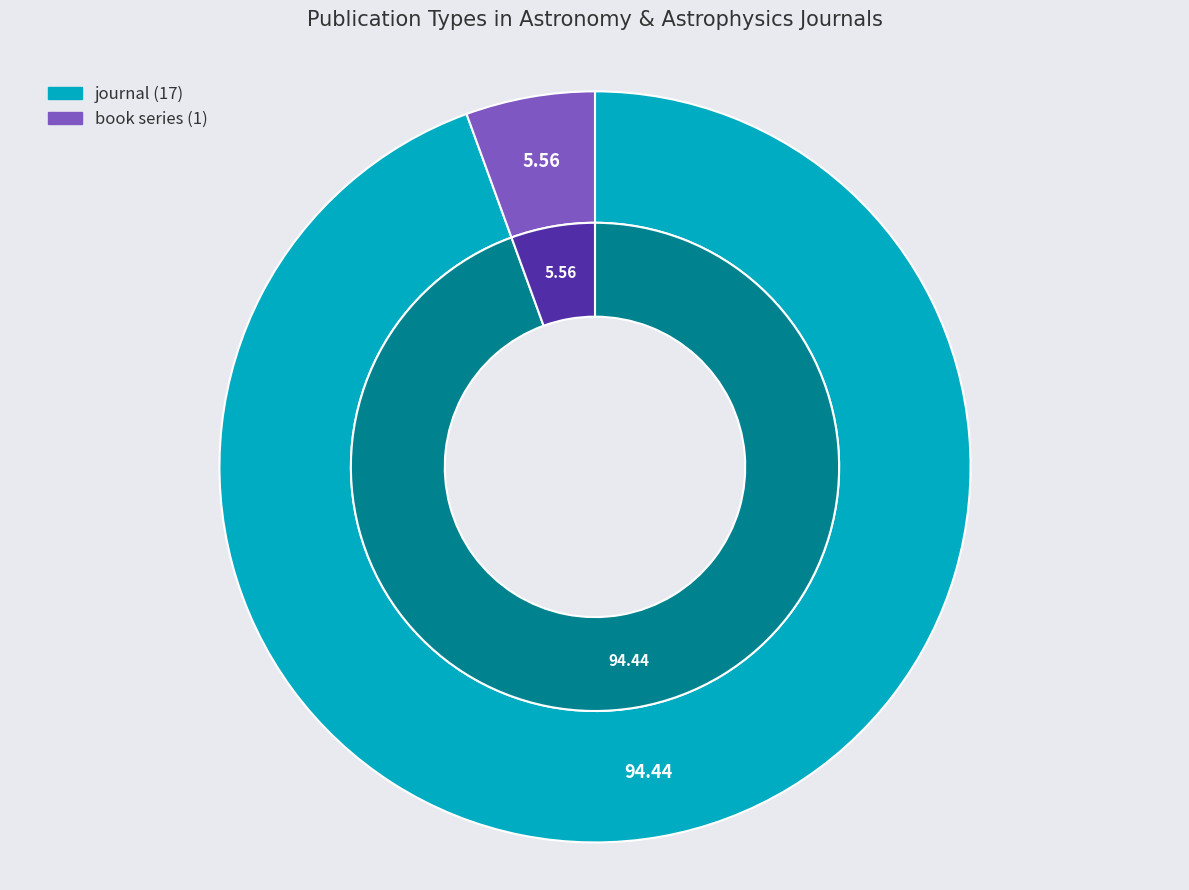

Which slice represents more than half of the pie?

journal